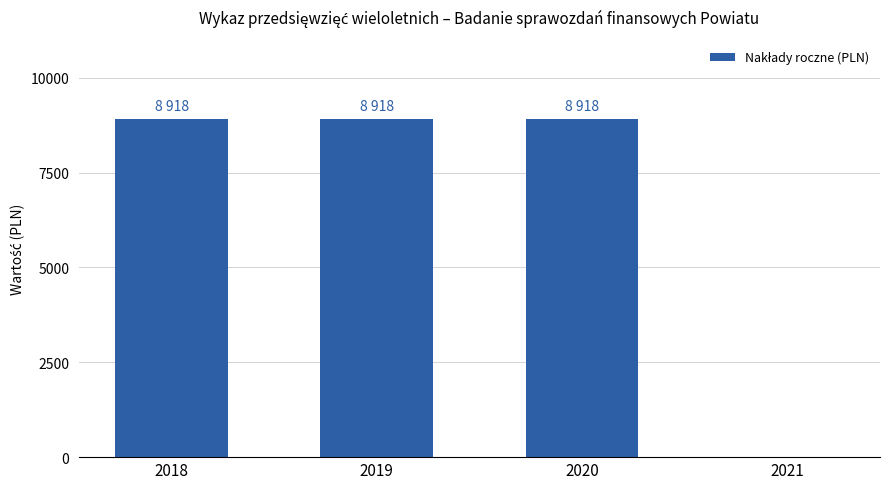

What is the greatest value displayed?

8918